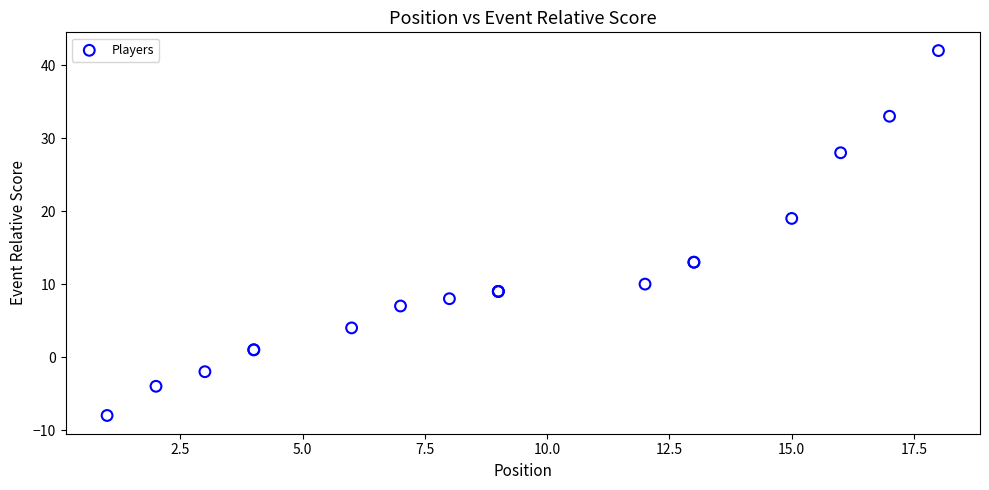

What Y value in the scatter plot is closest to 17?

19